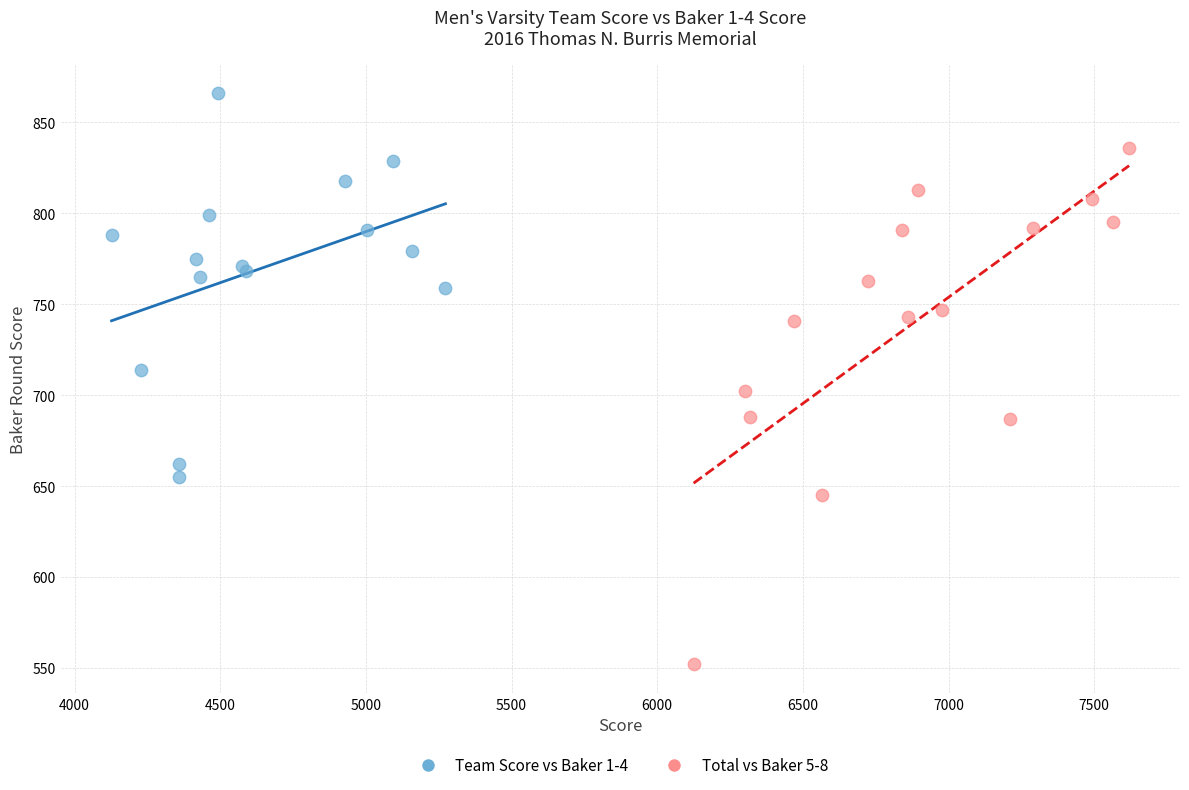

What are all the series names shown in the legend?

Team Score vs Baker 1-4, Total vs Baker 5-8